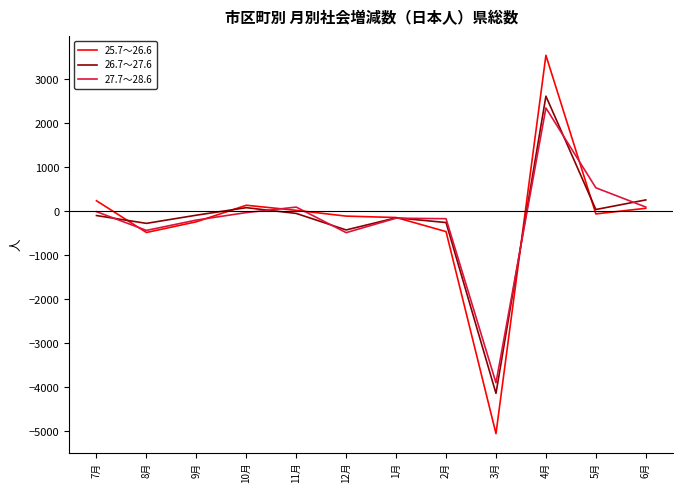

Is the value of 25.7～26.6 at 8月 greater than the value of 27.7～28.6 at 6月?

No